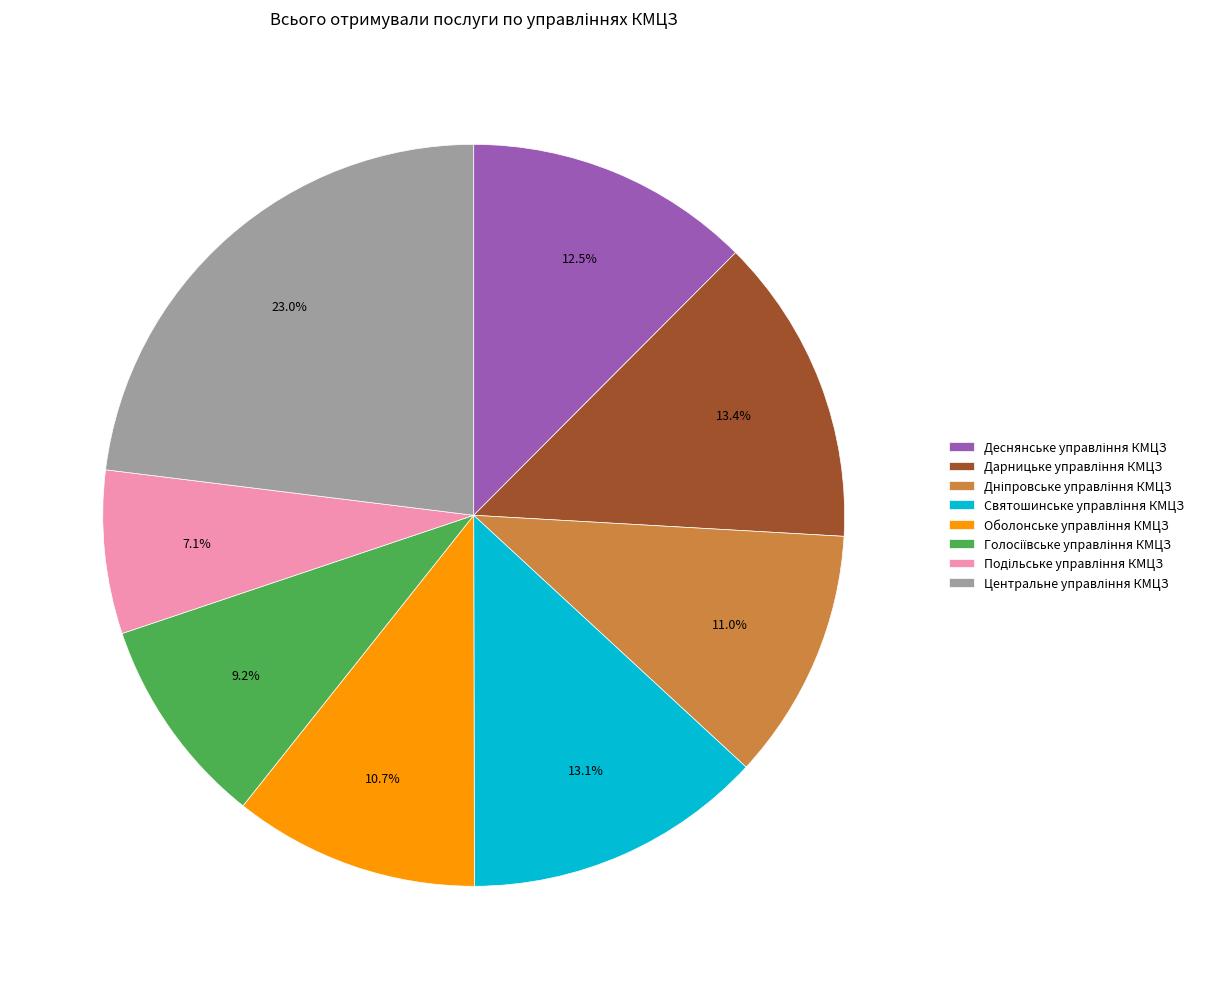

Is there any slice that represents more than half of the pie?

No